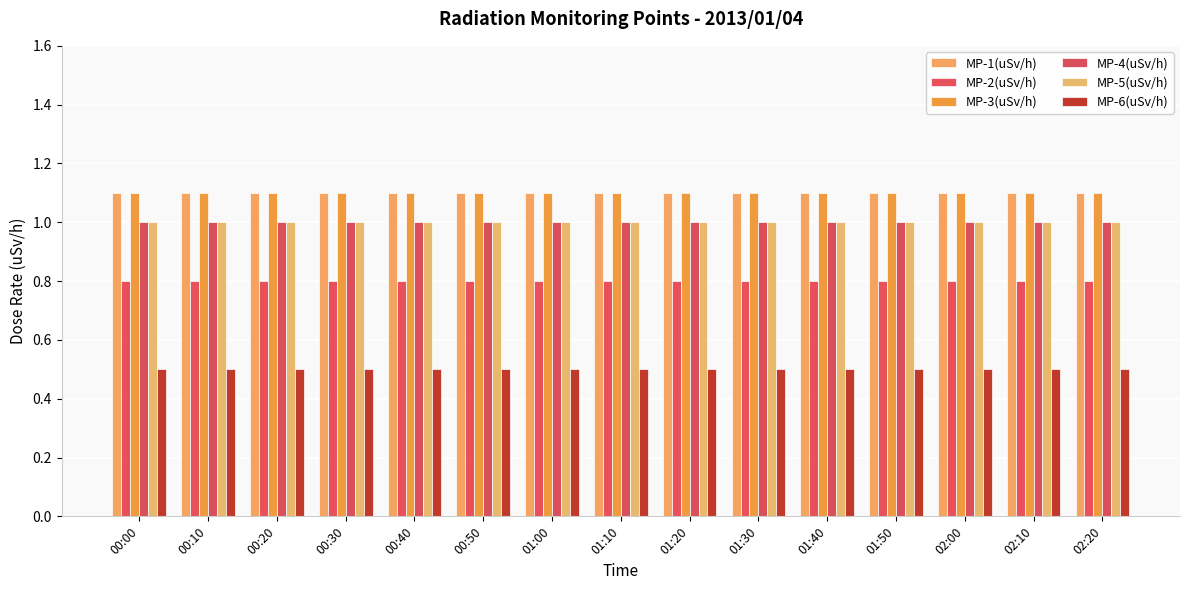

Which series has the largest total across all categories?

MP-1(uSv/h)